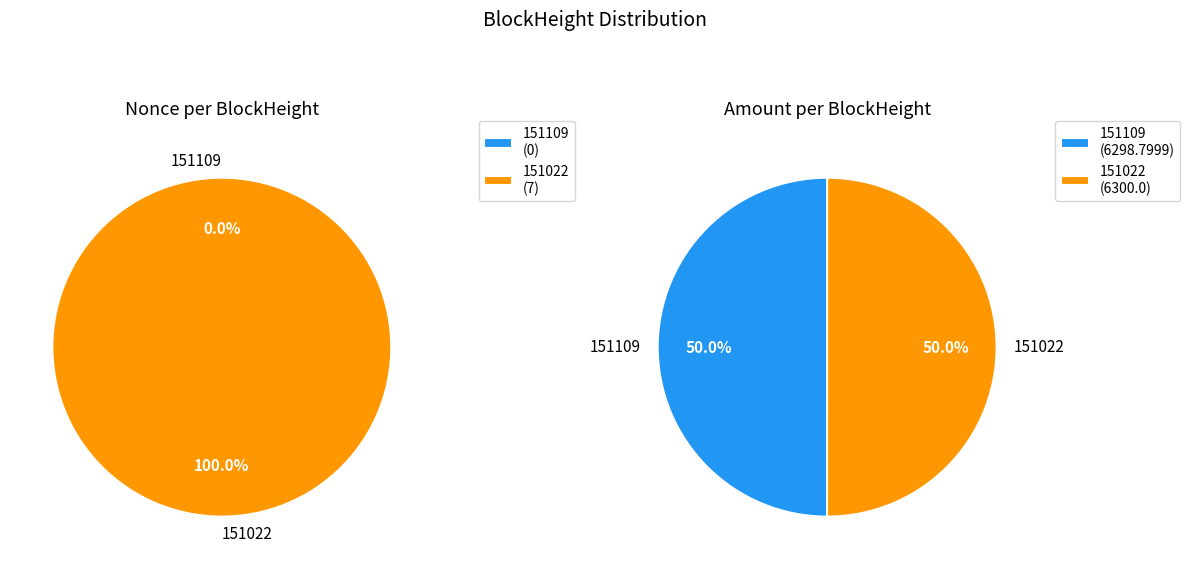

How many segments does this pie chart have?

2